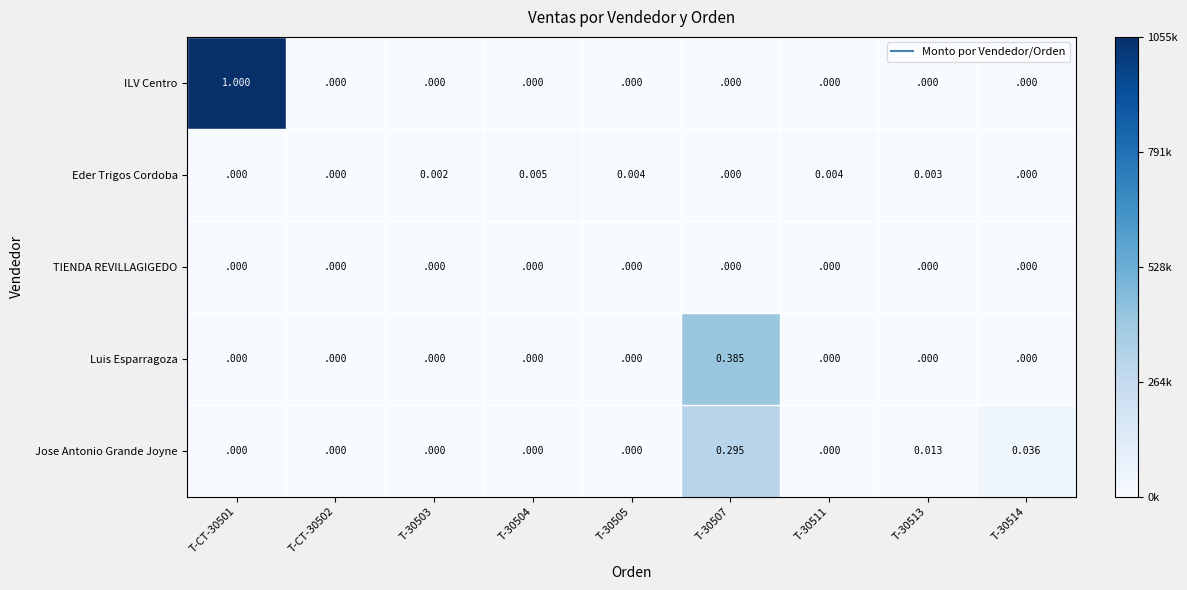

Which series has the largest total across all categories?

ILV Centro